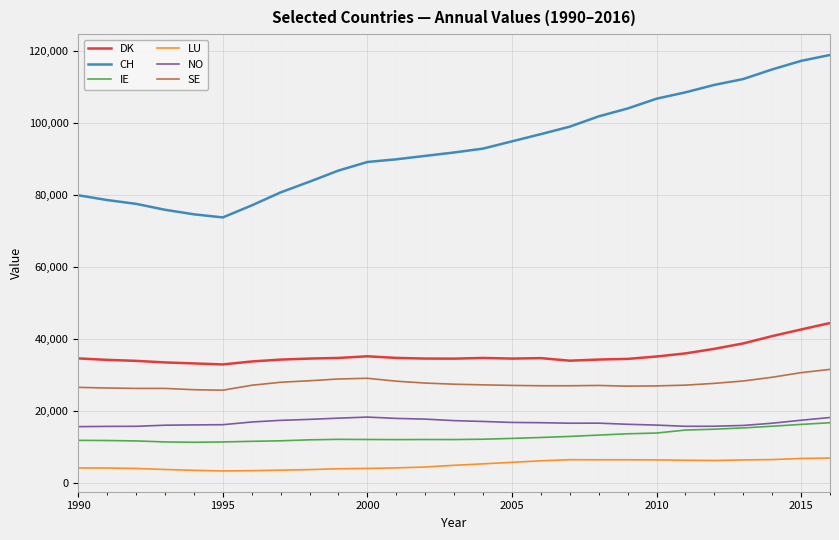

True or false: DK and IE cross at least once.

False